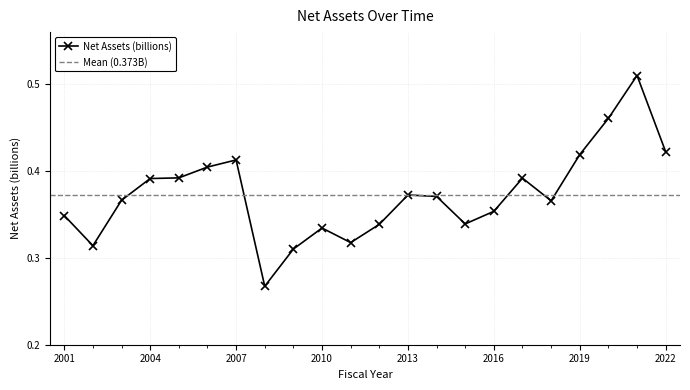

Read the value at 2007.

0.4